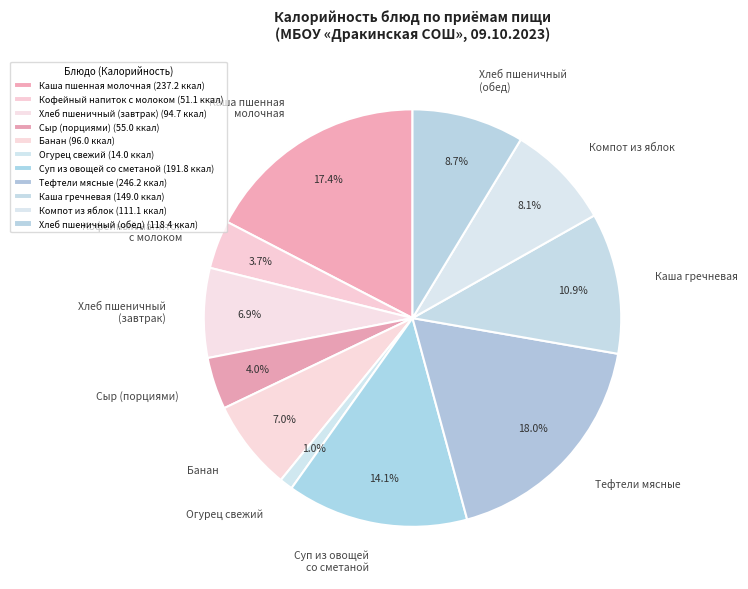

What is the ratio of the value at Сыр (порциями) to the value at Каша гречневая?

0.4